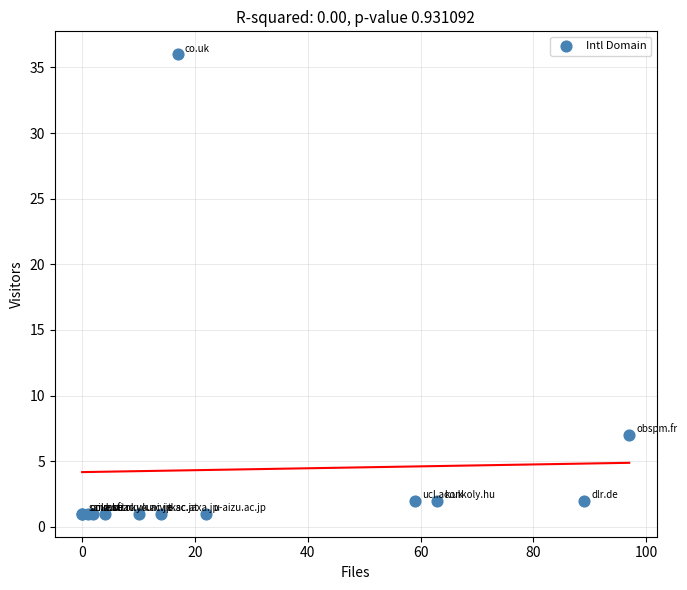

What Y value in the scatter plot is closest to 18?

7